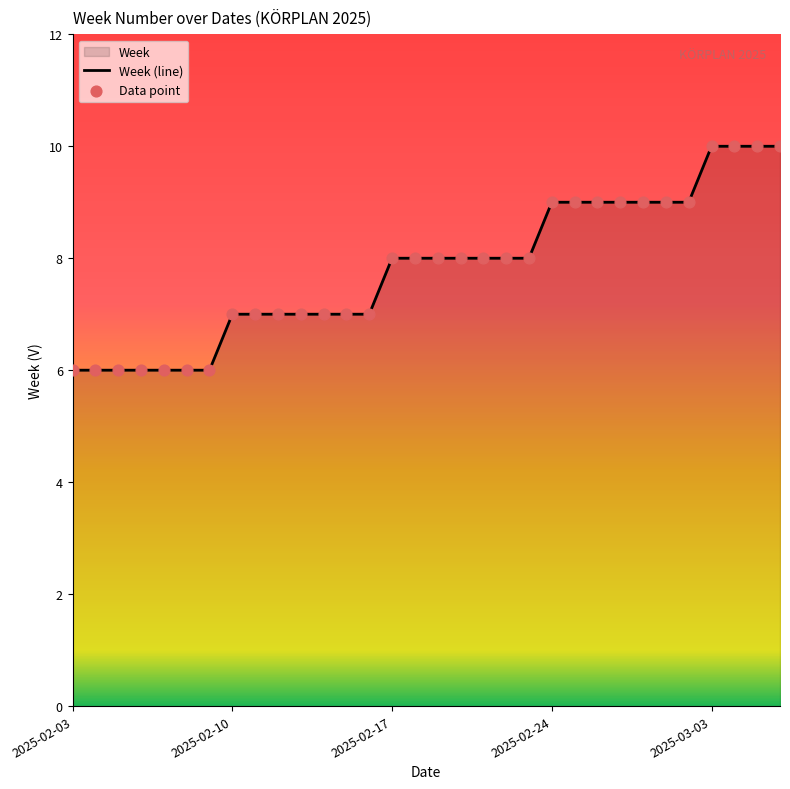

Which has a higher value, 2025-02-04 or 2025-02-28?

2025-02-28